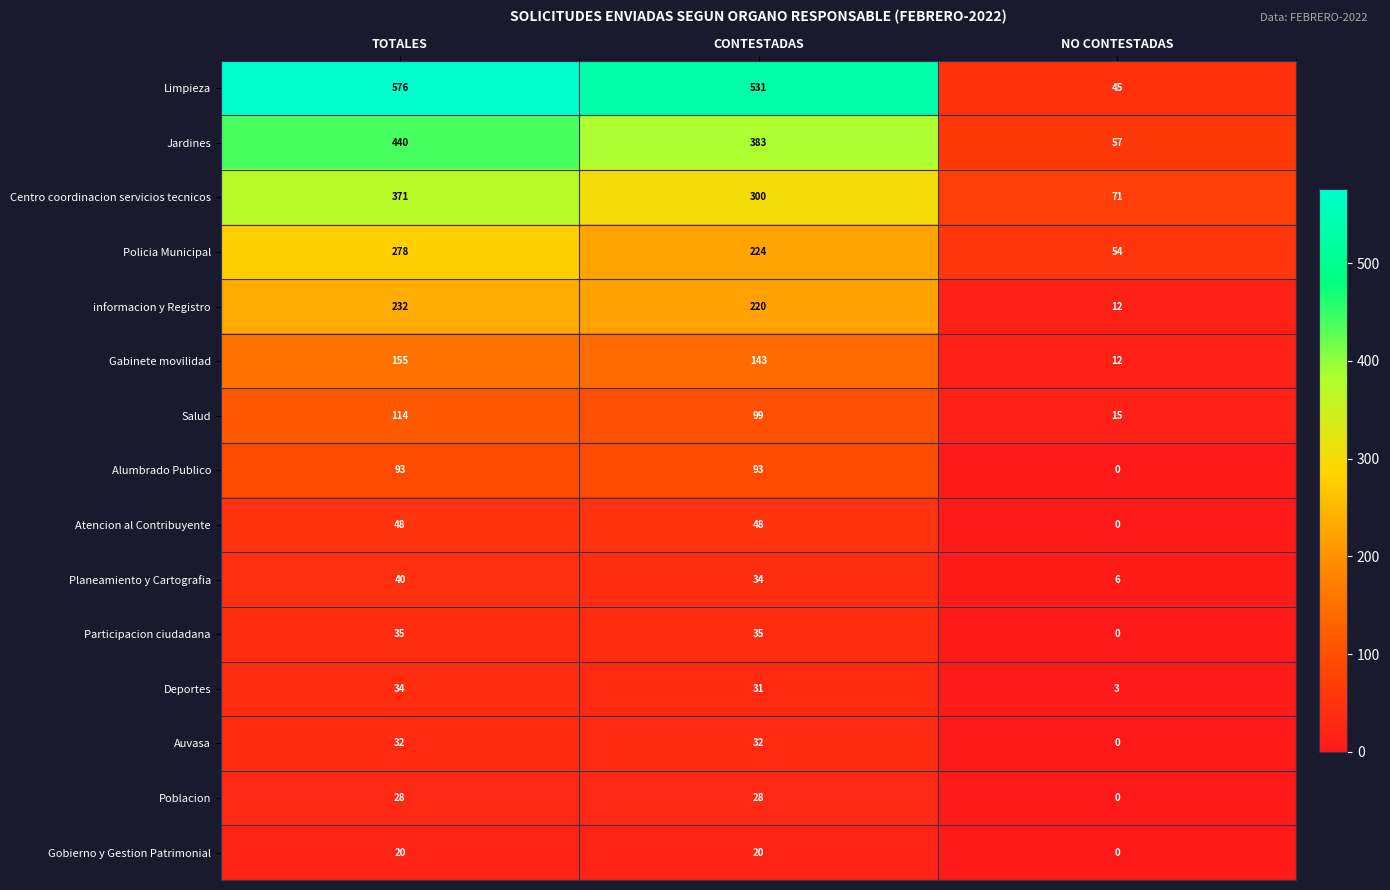

What is the approximate value of Gobierno y Gestion Patrimonial at CONTESTADAS?

20